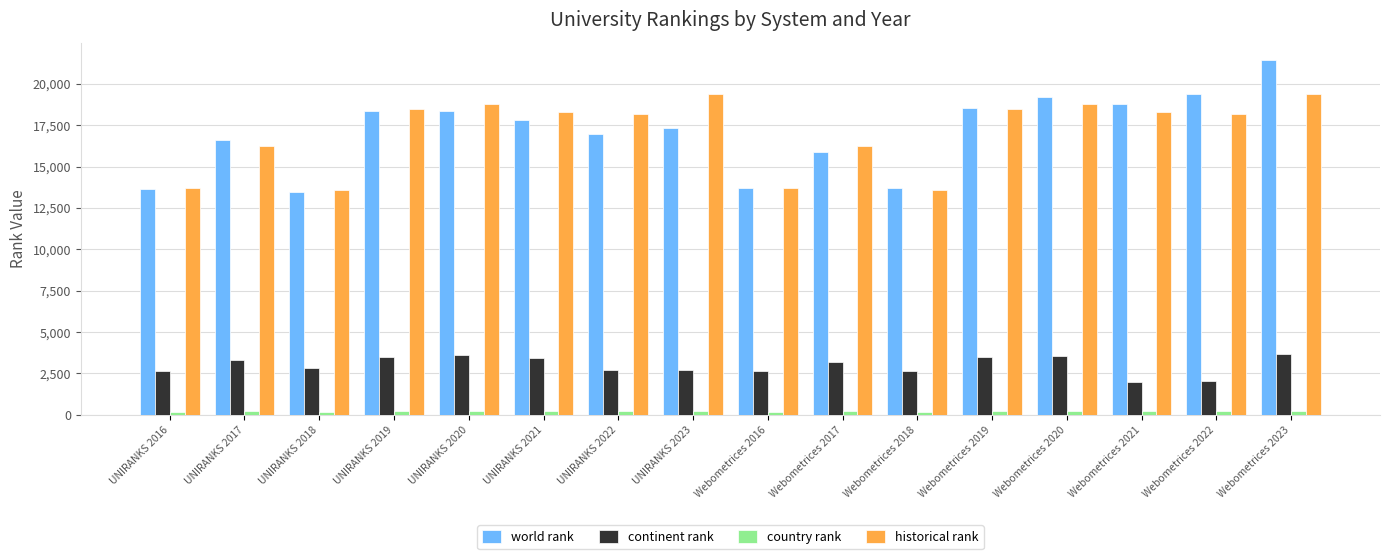

What is the label of the 15th bar from the right?

UNIRANKS 2017